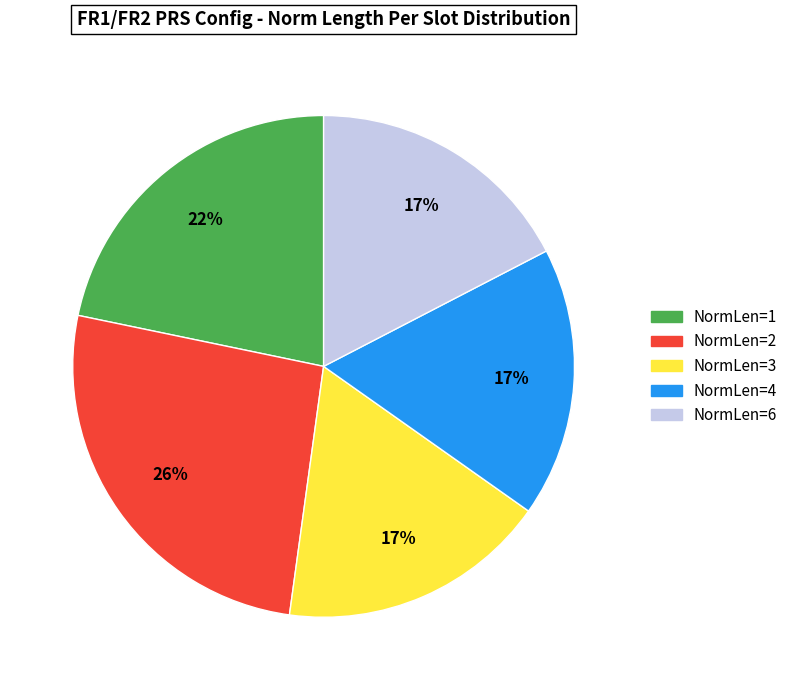

To the nearest percent, what is the average slice percentage?

20%